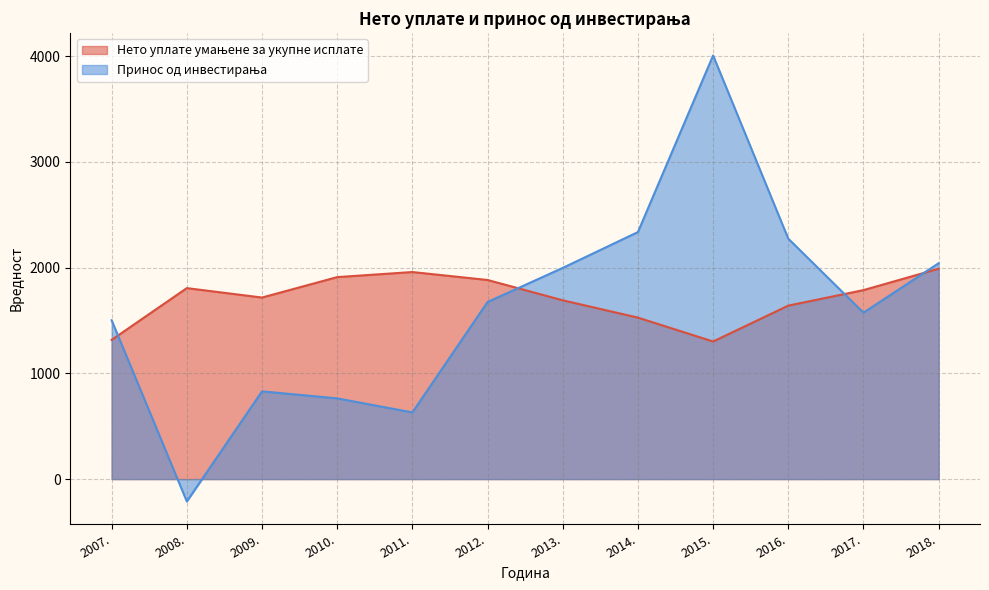

How many data points does each series have?

12